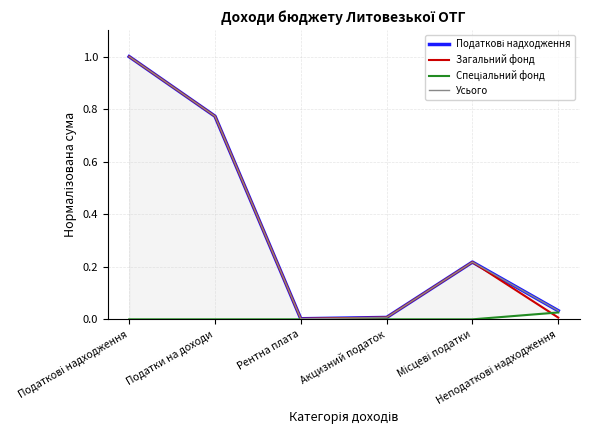

What is the spread (max minus min) of values at Місцеві податки?

0.2